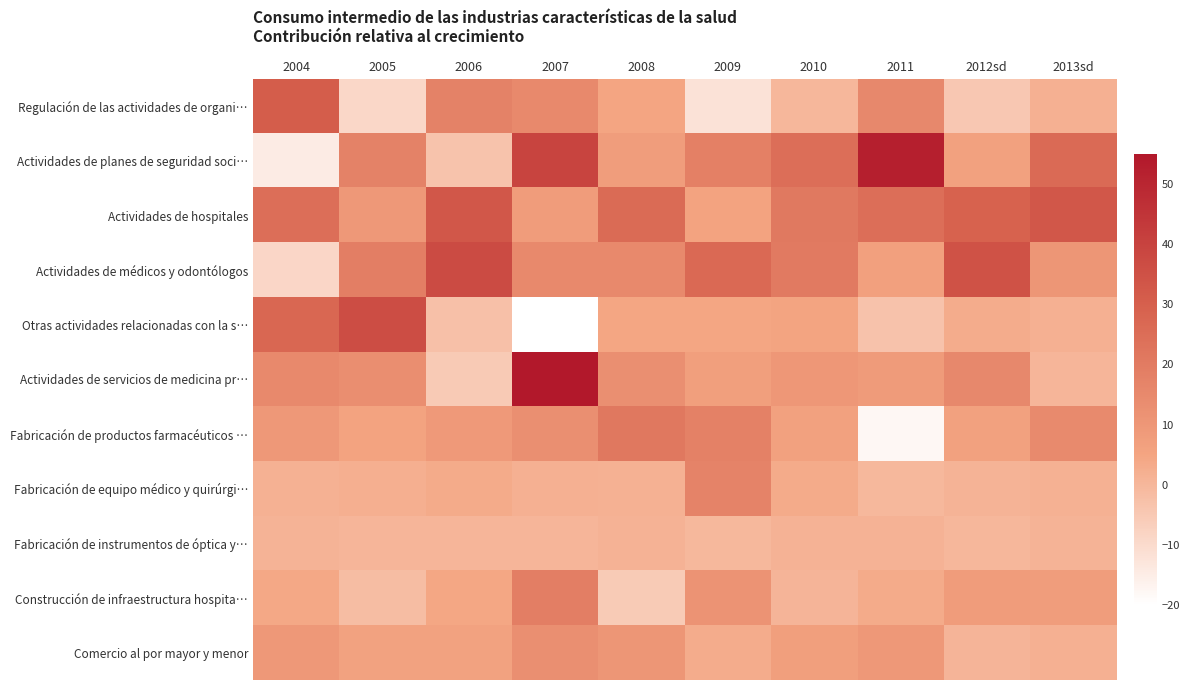

Rank the series at 2012sd from highest to lowest value.

Actividades de médicos y odontólogos, Actividades de hospitales, Actividades de servicios de medicina pr…, Construcción de infraestructura hospita…, Fabricación de productos farmacéuticos …, Actividades de planes de seguridad soci…, Otras actividades relacionadas con la s…, Fabricación de equipo médico y quirúrgi…, Comercio al por mayor y menor, Fabricación de instrumentos de óptica y…, Regulación de las actividades de organi…